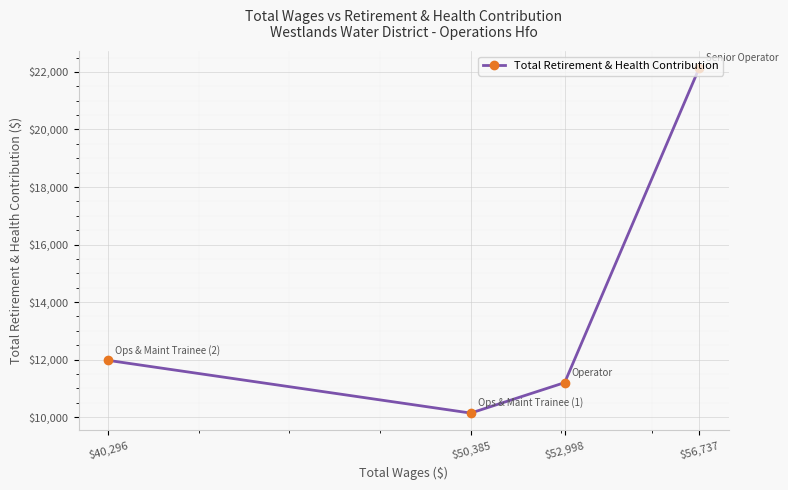

How many lines are shown in the chart?

1